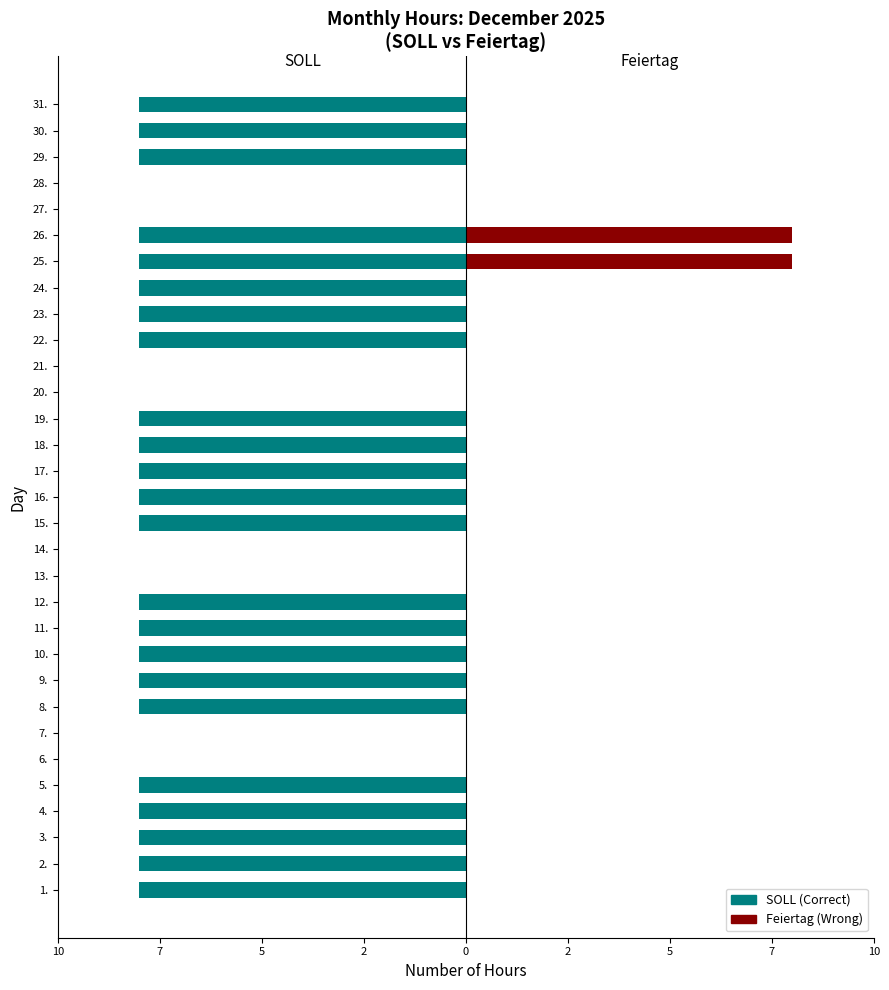

Which category has the highest value in the SOLL (Correct) series?

6.